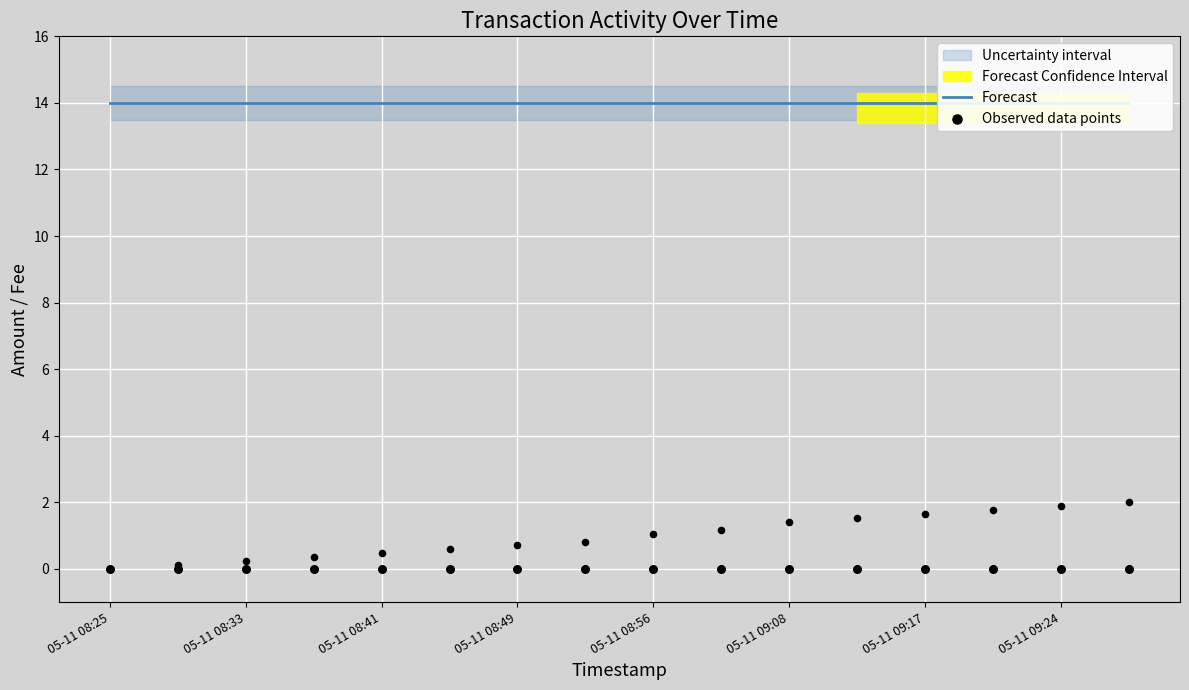

Is the value of Observed data points at 05-11 08:25 greater than the value of Forecast at 15?

No